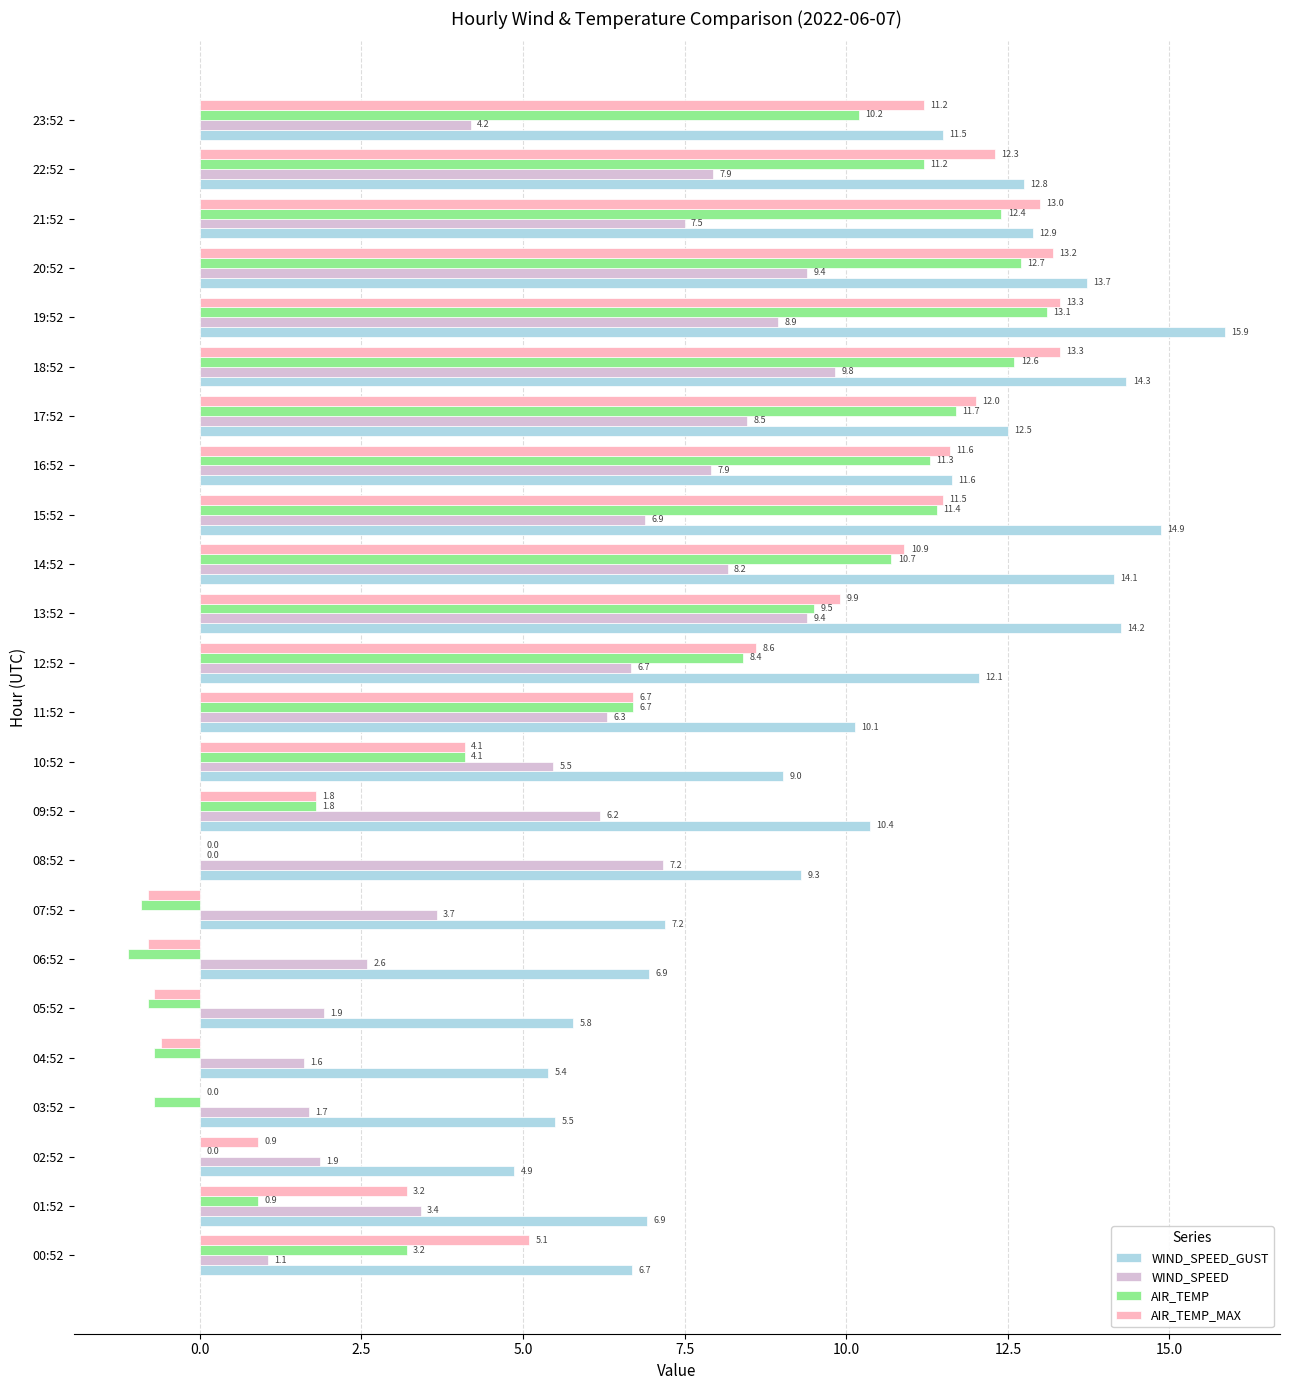

At which category is the sum across all series the highest?

19:52